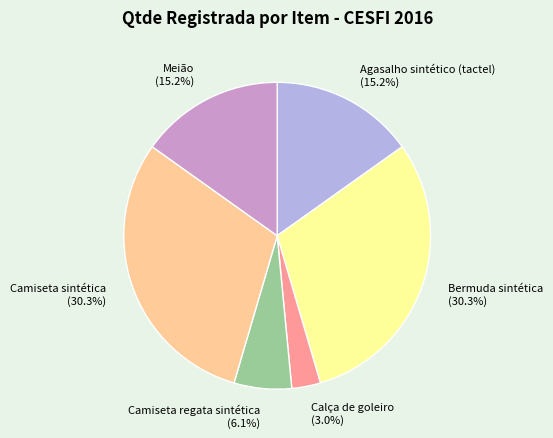

What percentage is the Calça de goleiro slice, to the nearest percent?

3%